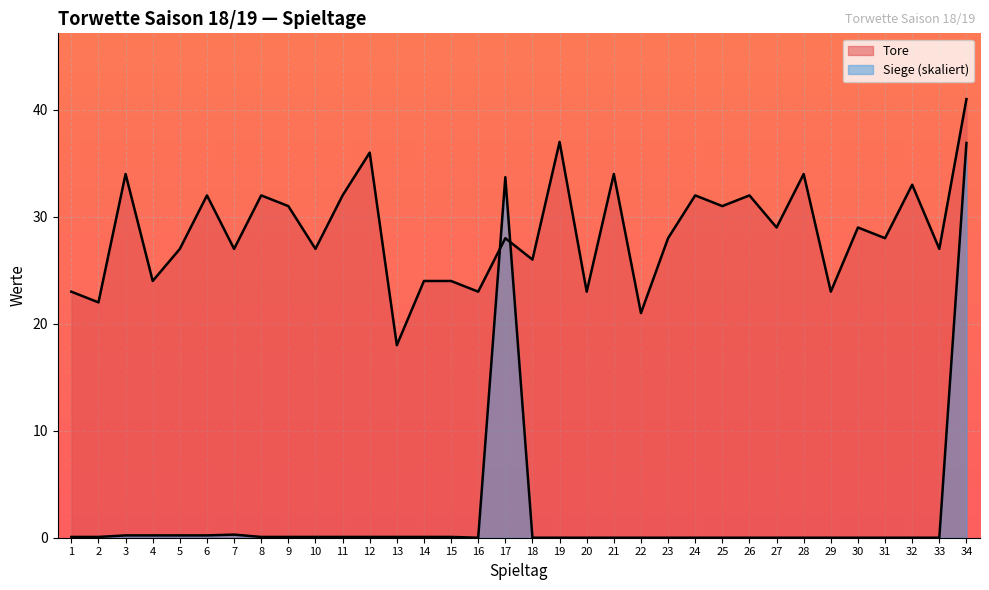

How many lines are shown in the chart?

2